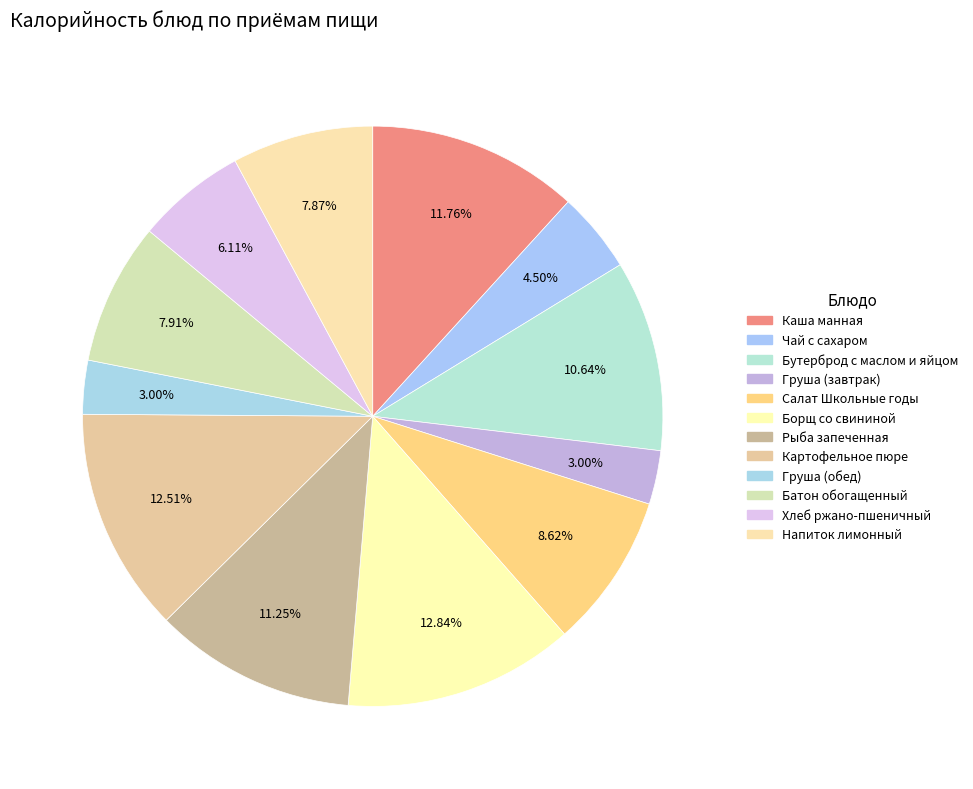

How many slices are in this pie chart?

12